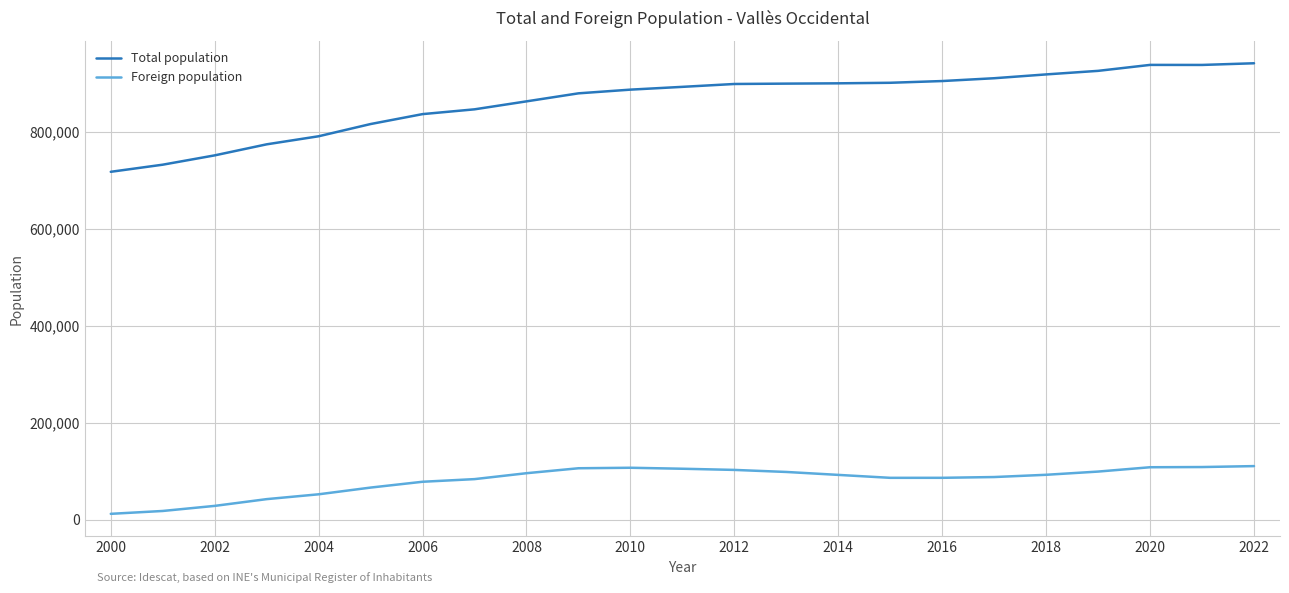

List the series in order of their peak value, highest first.

Total population, Foreign population